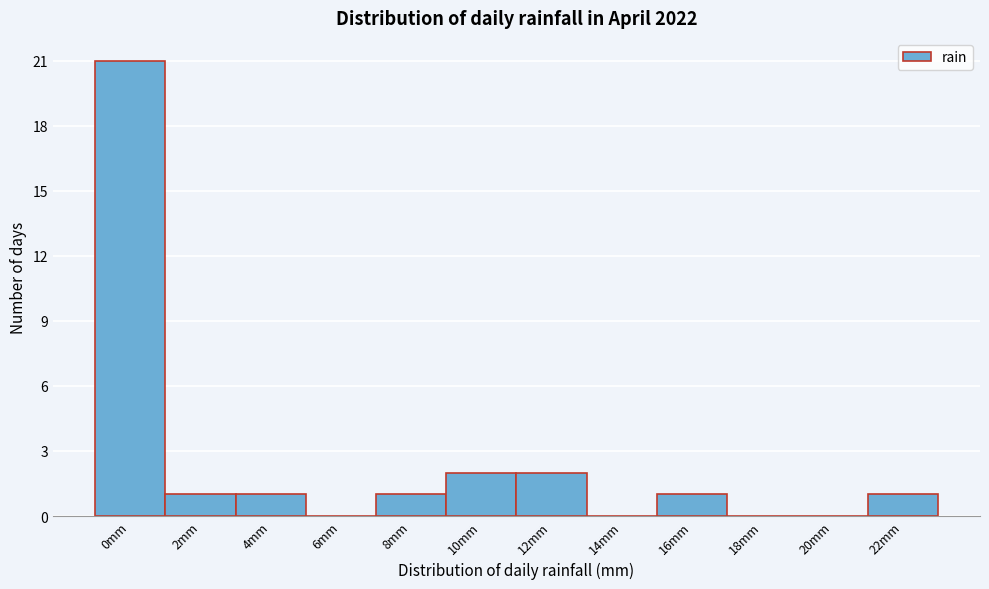

Reading right to left, transcribe all the data shown in this chart.

22mm=1	20mm=0	18mm=0	16mm=1	14mm=0	12mm=2	10mm=2	8mm=1	6mm=0	4mm=1	2mm=1	0mm=21